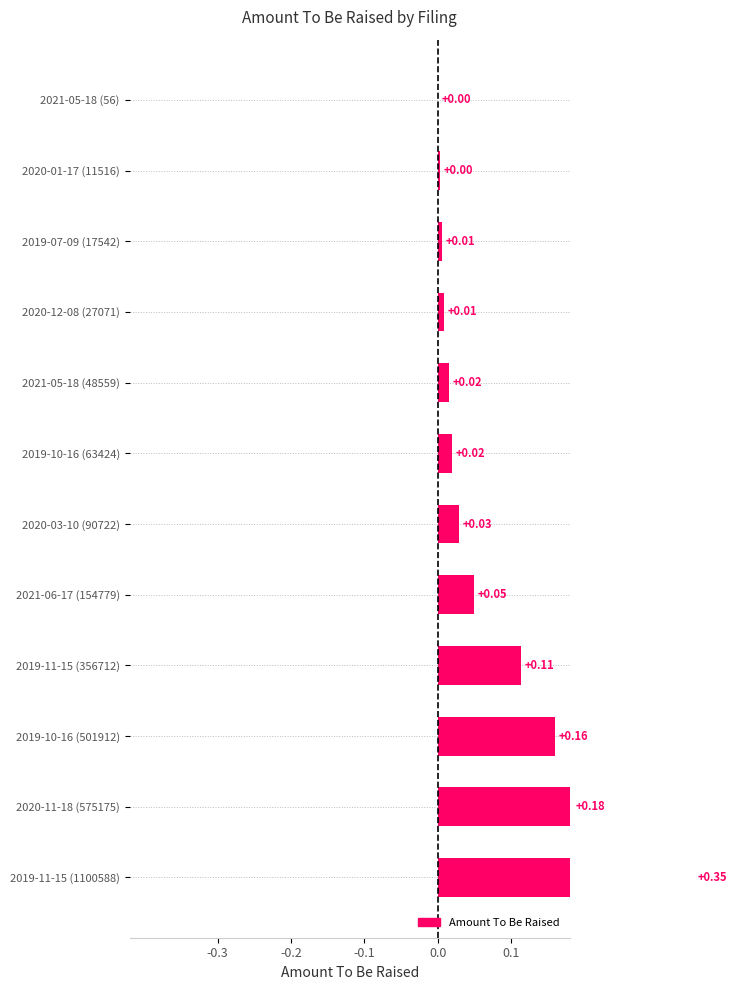

Reading right to left, what are all the values shown in this chart?

0.0	0.0	0.0	0.0	0.0	0.0	0.0	0.0	0.1	0.2	0.2	0.3